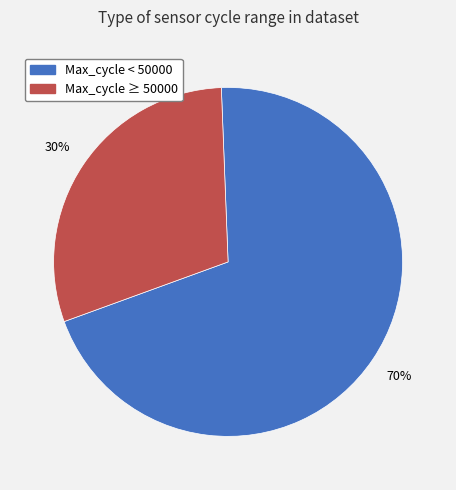

What is the largest slice in the pie chart?

Max_cycle < 50000